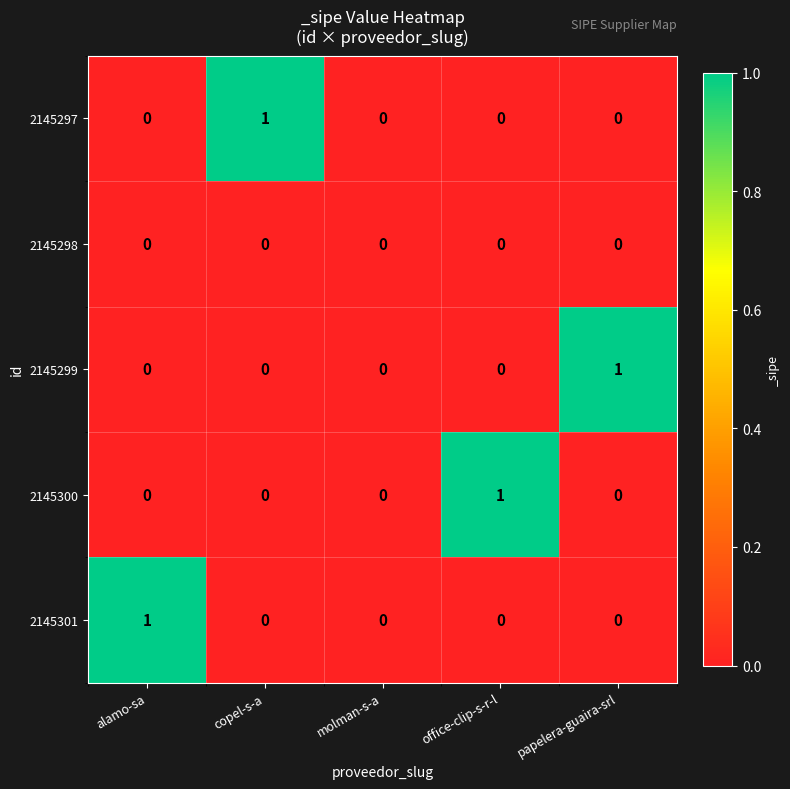

Which category has the highest value in the 2145299 series?

papelera-guaira-srl